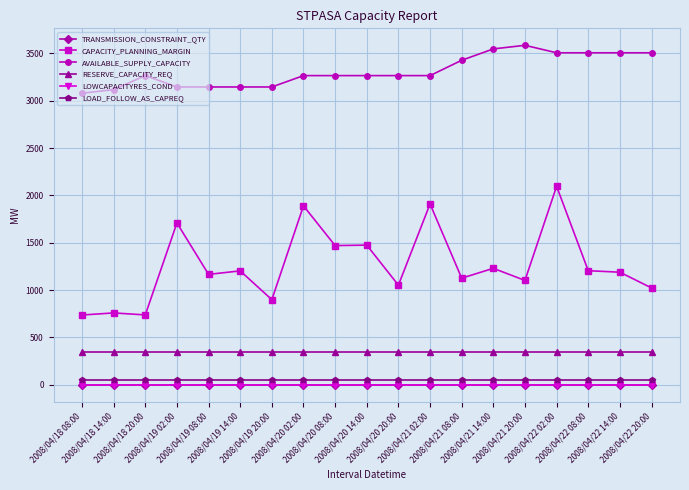

True or false: CAPACITY_PLANNING_MARGIN and TRANSMISSION_CONSTRAINT_QTY cross at least once.

False